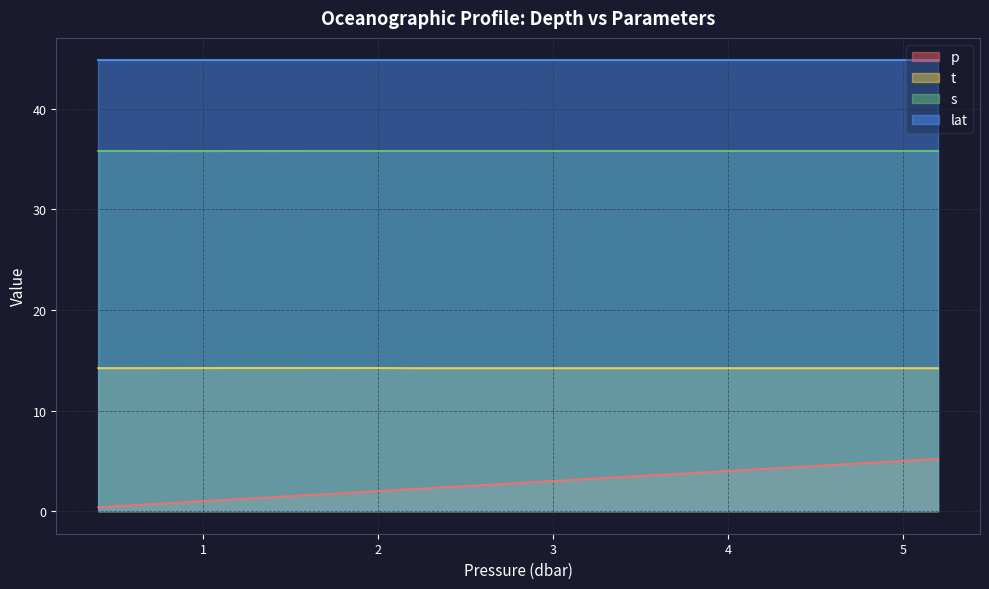

True or false: t and p cross at least once.

False